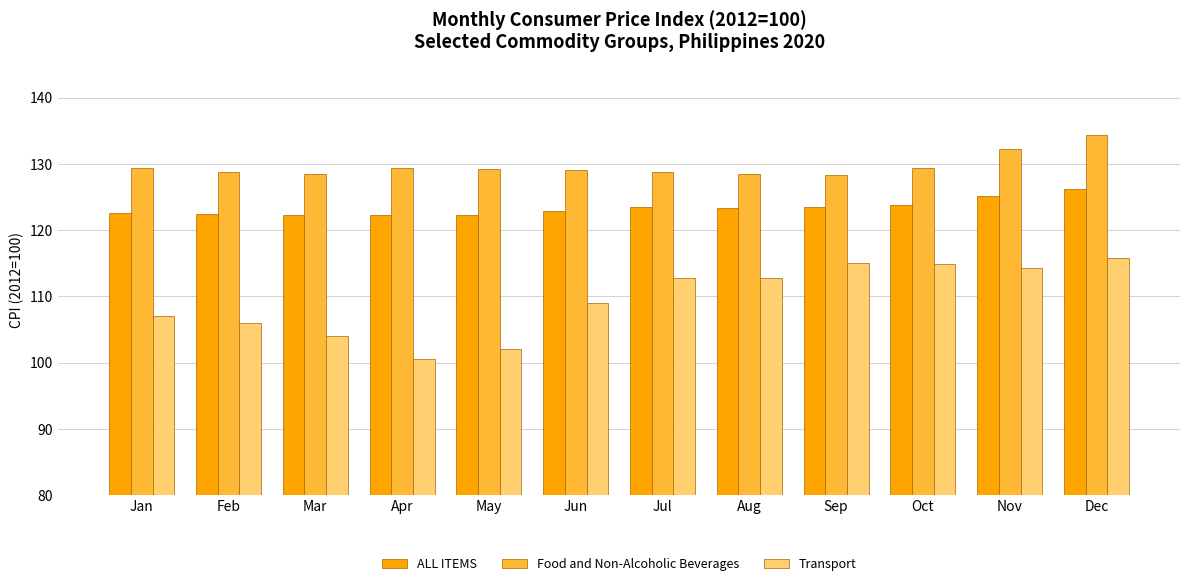

What are all the series names shown in the legend?

ALL ITEMS, Food and Non-Alcoholic Beverages, Transport